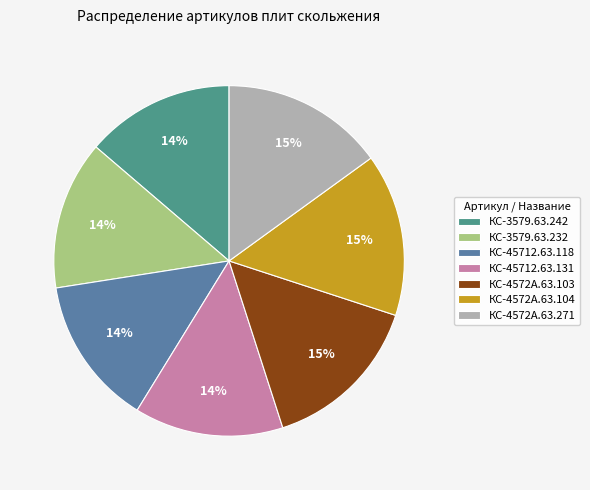

Approximately how many times larger is the value at КС-45712.63.131 compared to КС-45712.63.118?

1.0